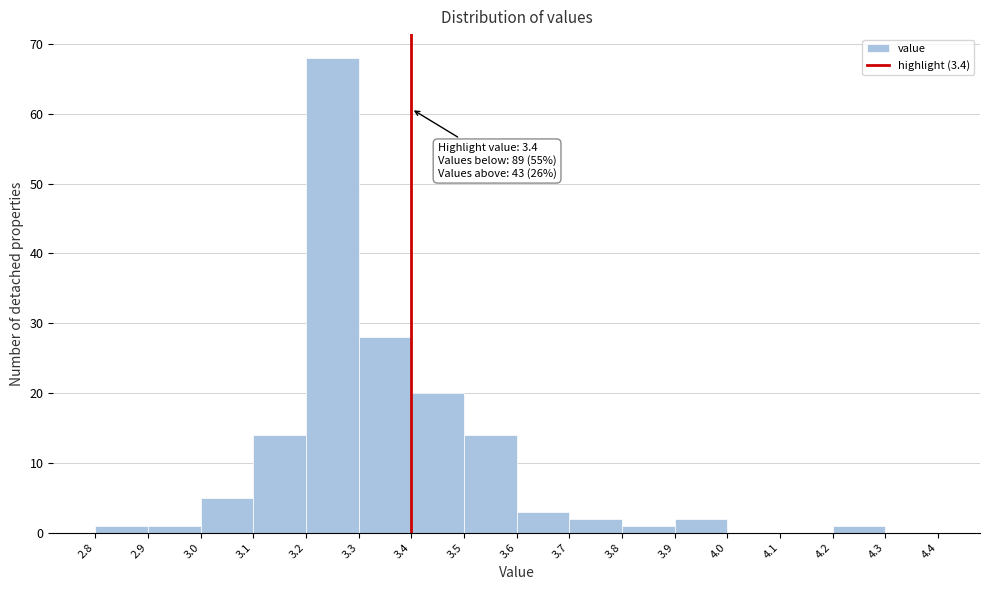

Which range on the x-axis has the tallest bar?

3.2 to 3.3